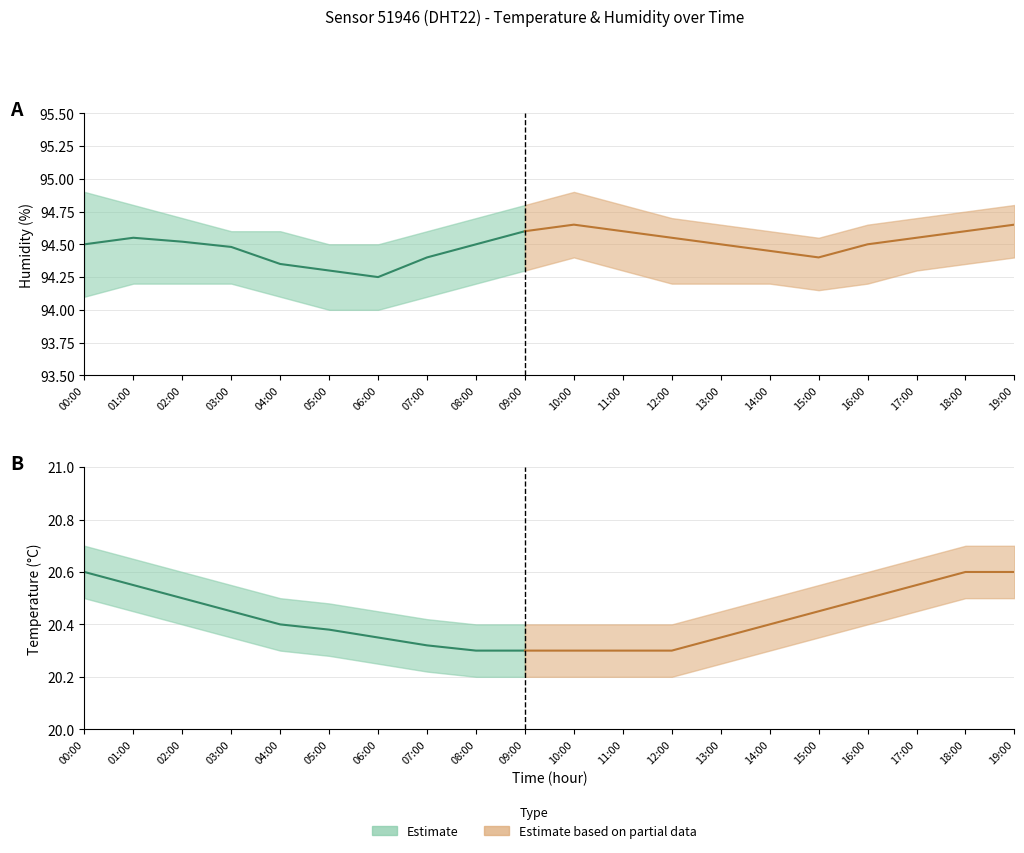

What is the difference between the maximum and minimum values in the temperature_lower series?

0.3